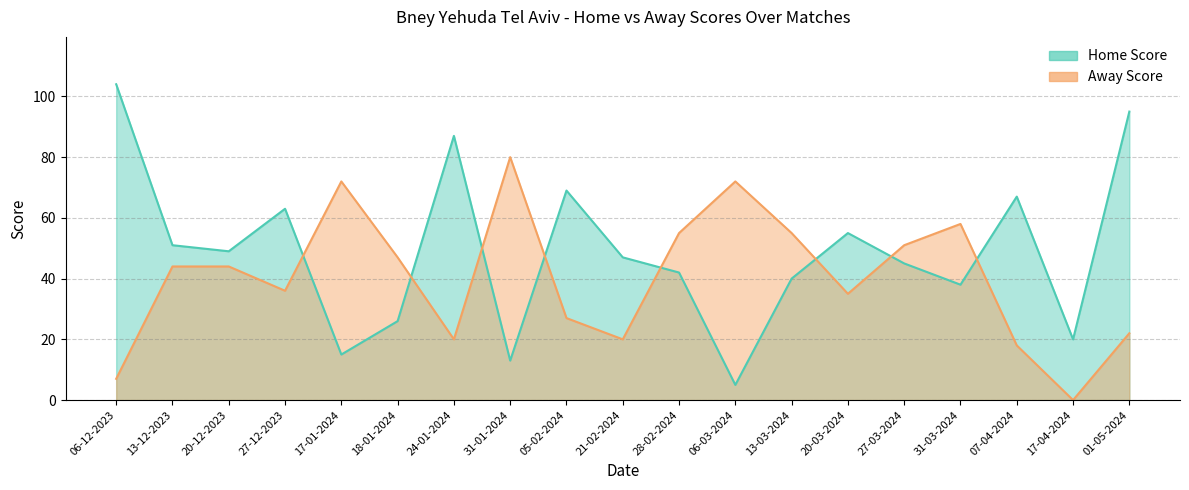

What is the total value across all series at 31-01-2024?

93